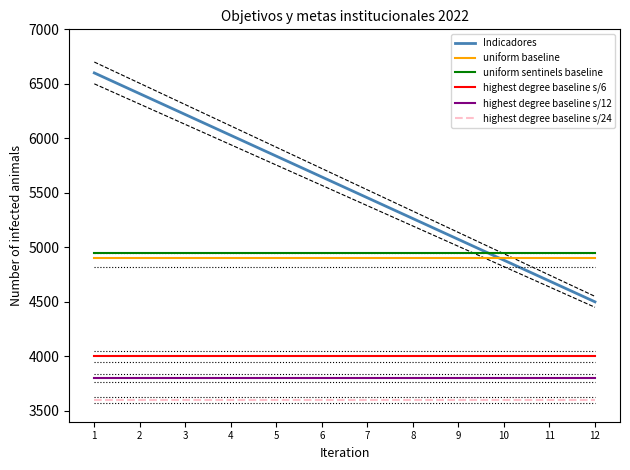

List the series in order of their peak value, lowest first.

highest degree baseline s/24, highest degree baseline s/12, highest degree baseline s/6, uniform baseline, uniform sentinels baseline, Indicadores